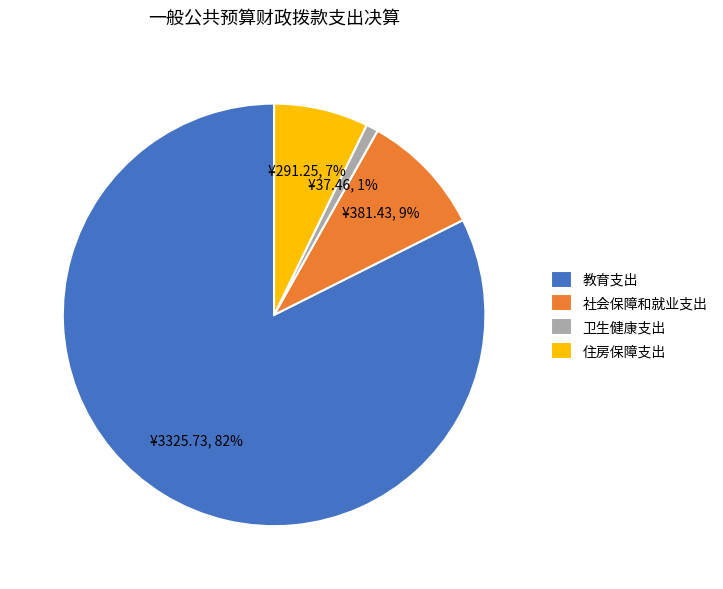

Count the number of slices in the pie.

4